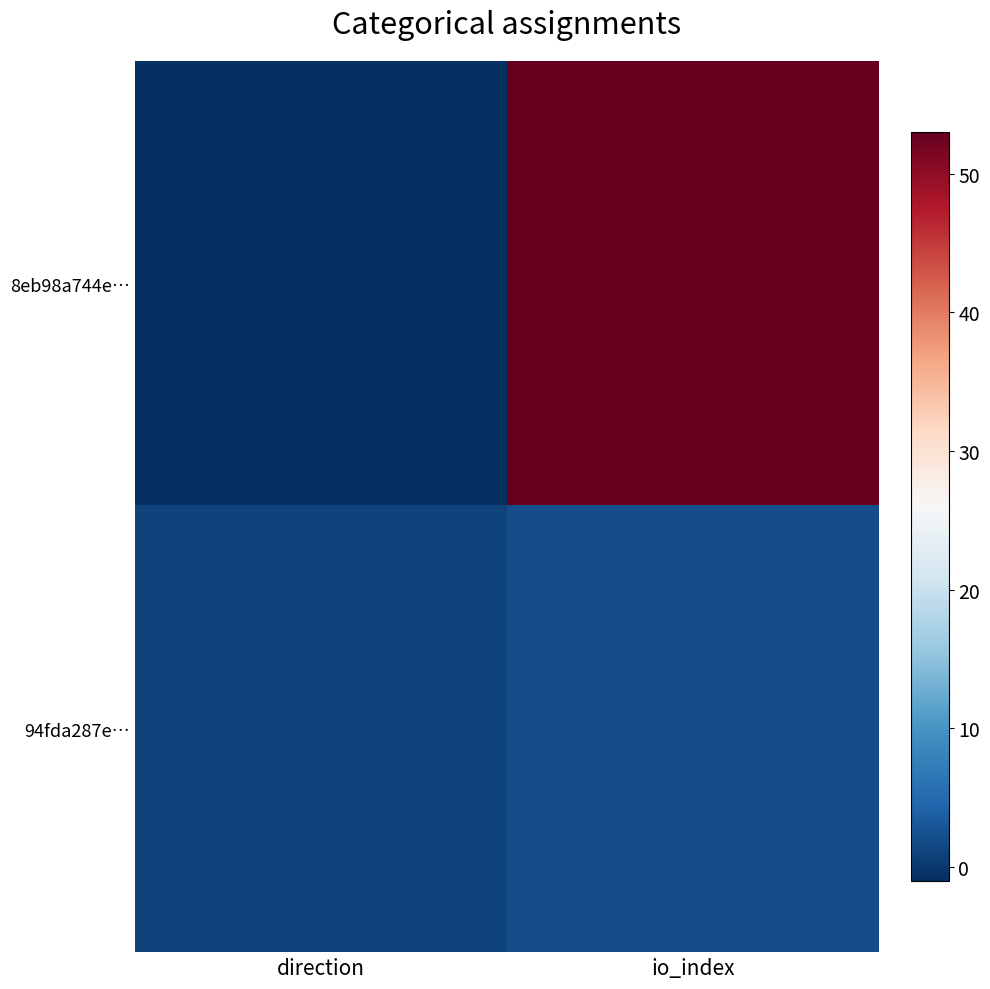

At which category does the chart reach its peak across all series?

io_index